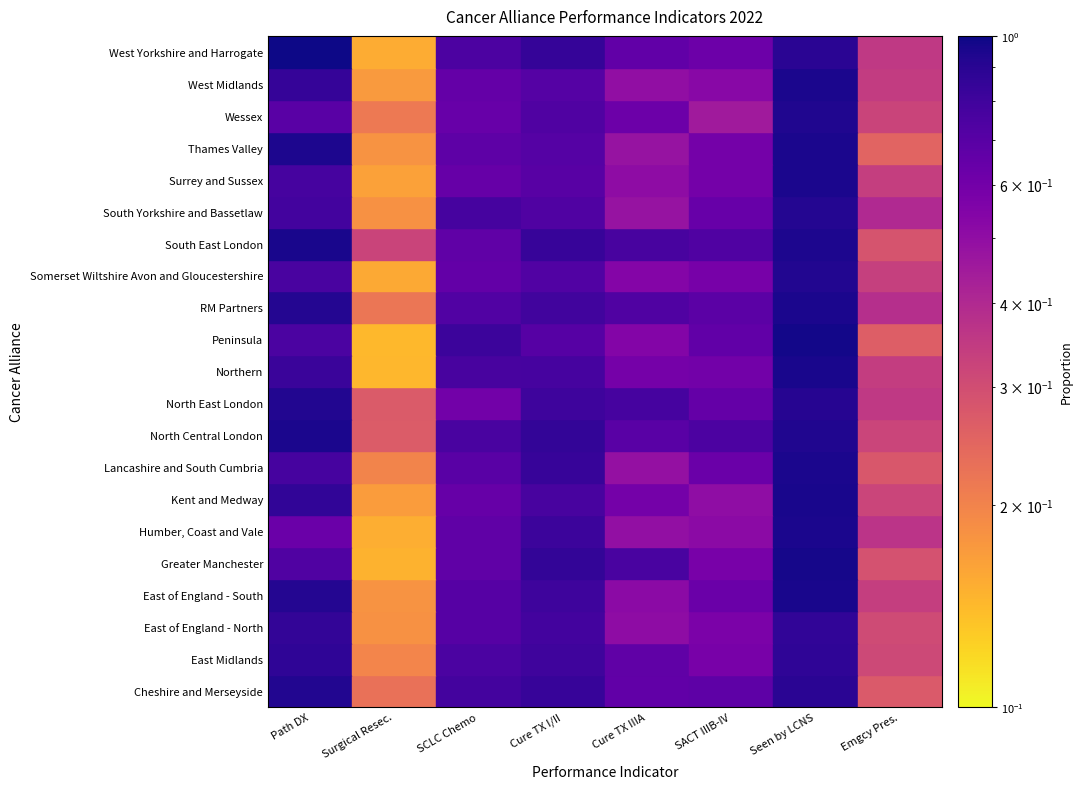

List the labels in order of South Yorkshire and Bassetlaw value, largest first.

Seen by LCNS, Pats (I/II, PS 0-1) with Pathological DX, SCLC pats having chemotherapy, NSCLC pats (I/II; PS 0-2) having Cure TX, NSCLC pats (IIIB-IV; PS 0-1) having SACT, NSCLC pats (IIIA; PS 0-2) having Cure TX, DX after emgcy presentation, NSCLC pats having surgical resection